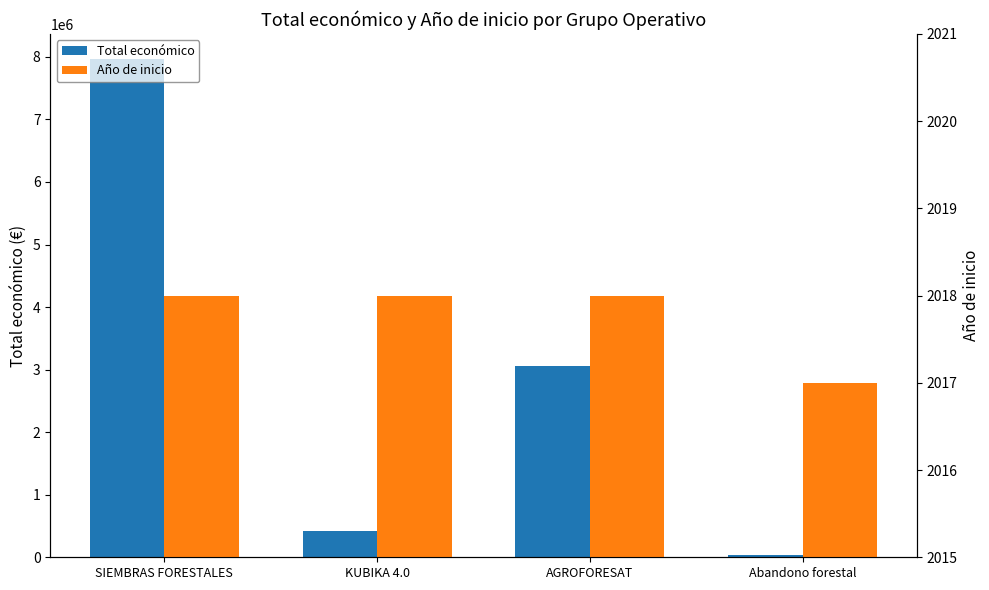

Where does the Total económico series first go above 3051573?

SIEMBRAS FORESTALES